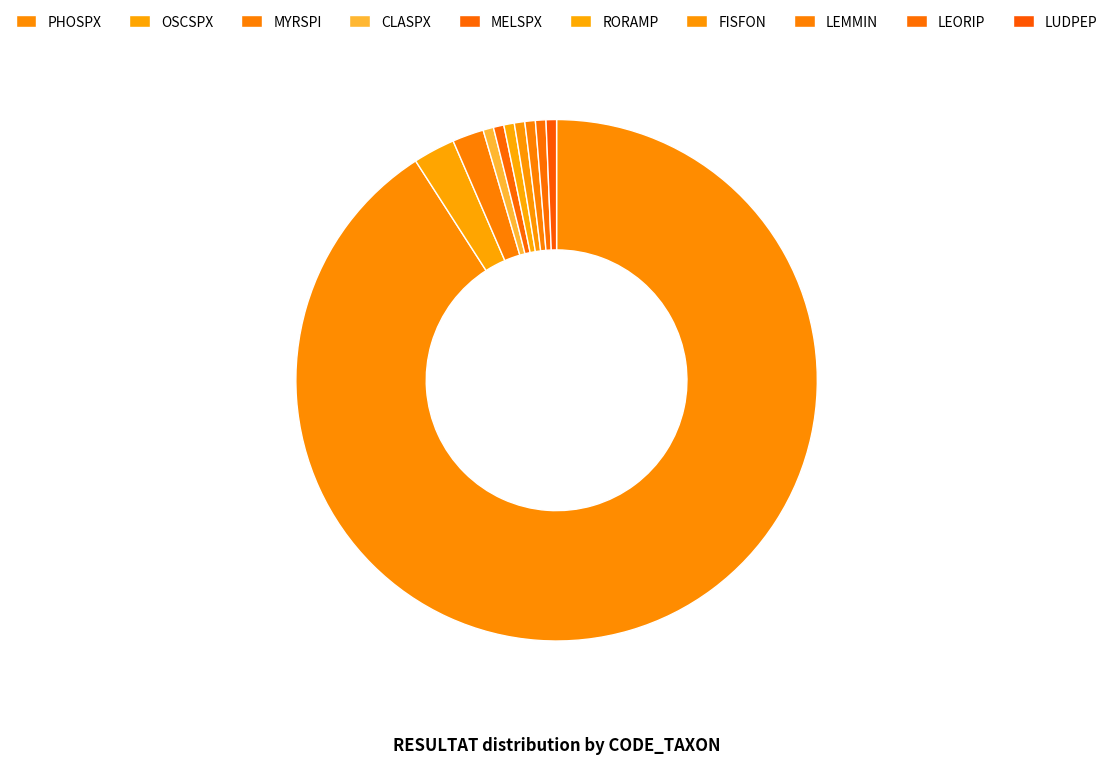

Count the number of slices in the pie.

10